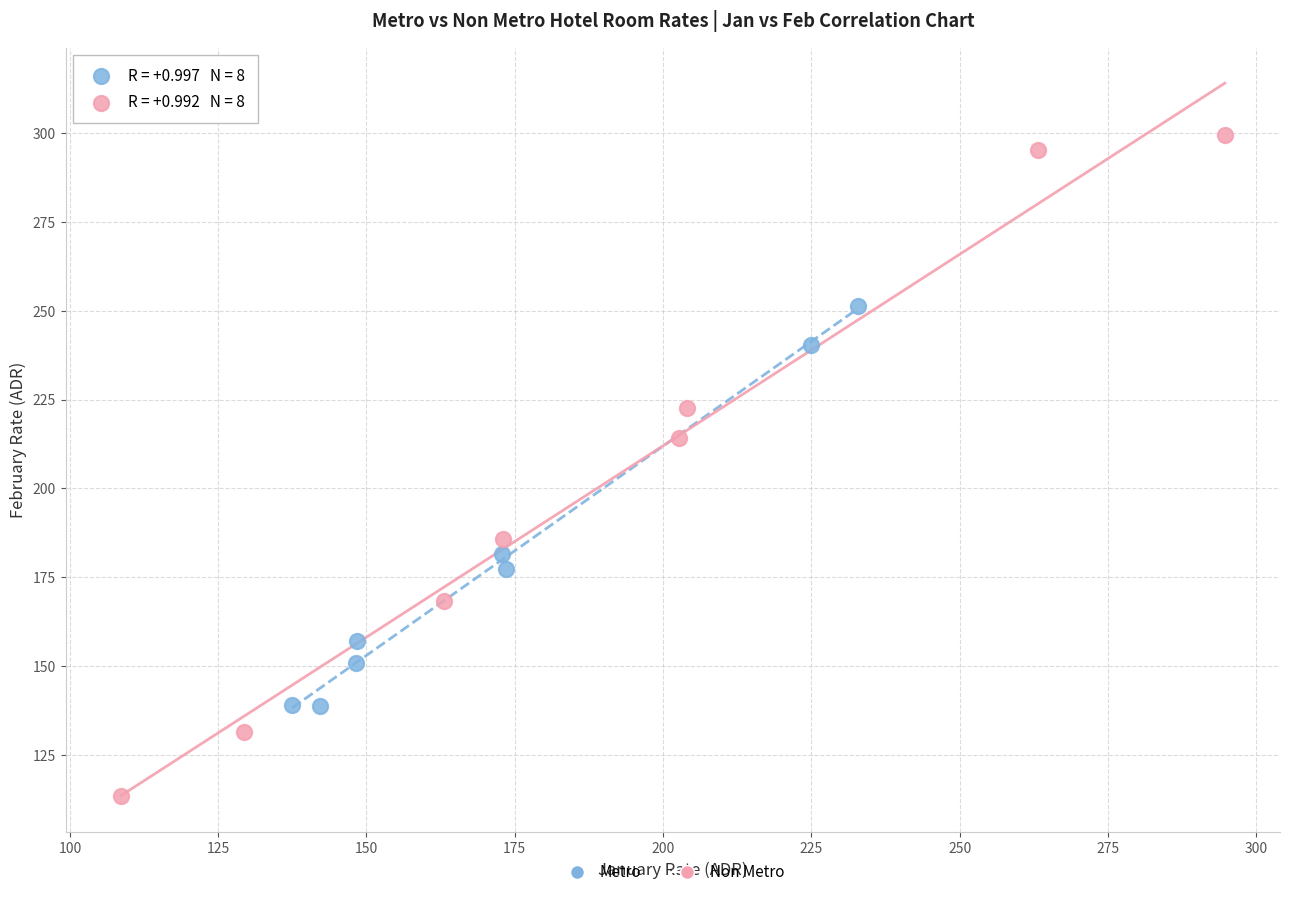

Which series has the largest Y range (max minus min)?

Non Metro